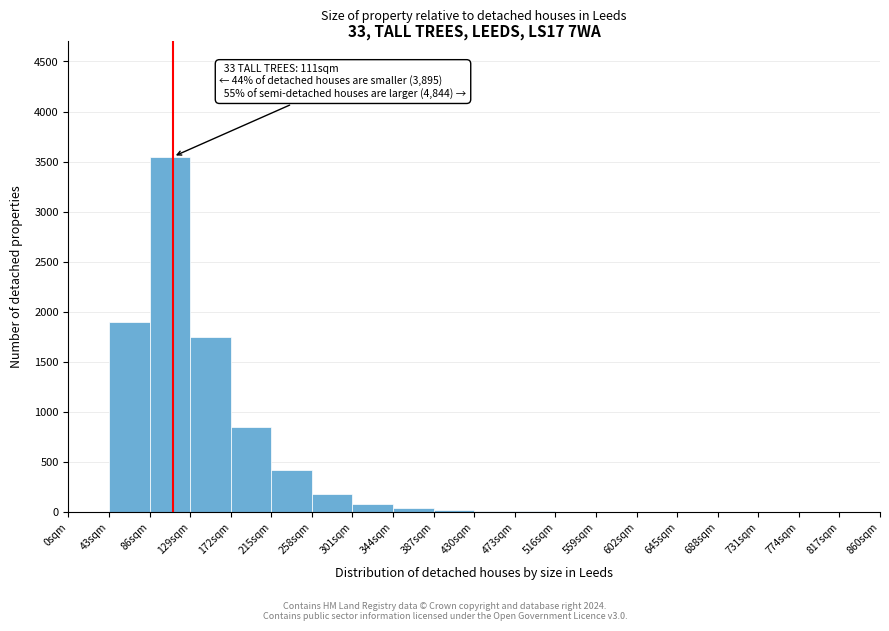

Over which range of the x-axis is the bar tallest?

86 to 129